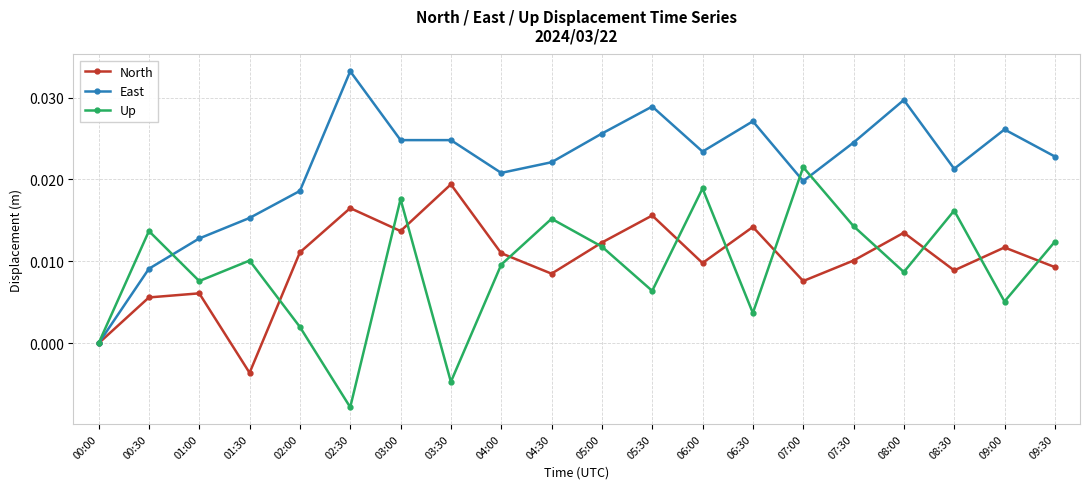

Between 00:30 and 08:00, which series saw the biggest shift?

East